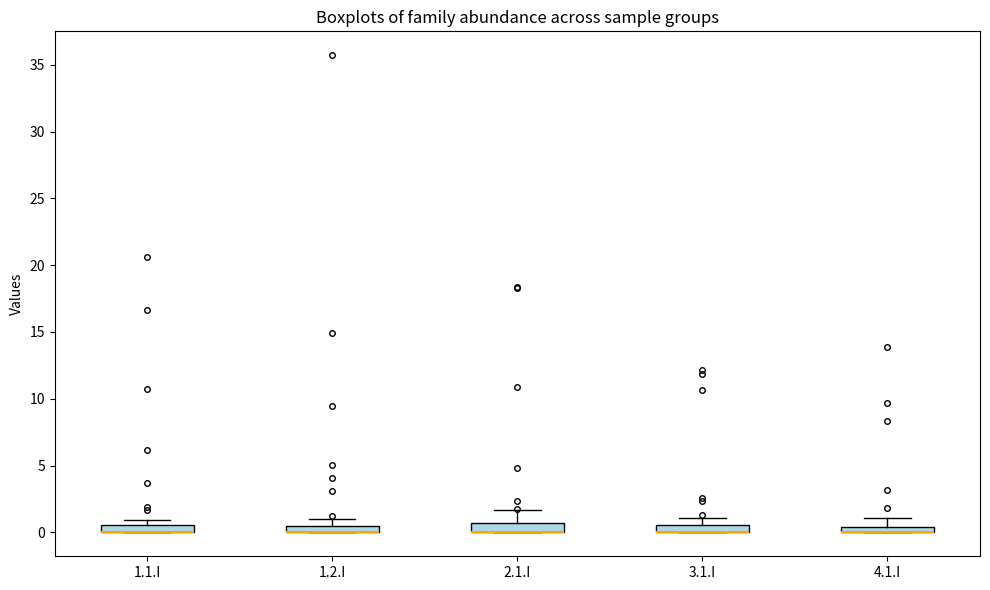

Where does the upper whisker of the box for 1.2.I end on the y-axis? The values are not printed on the chart, so give them approximately, as read against the axis.

1.0